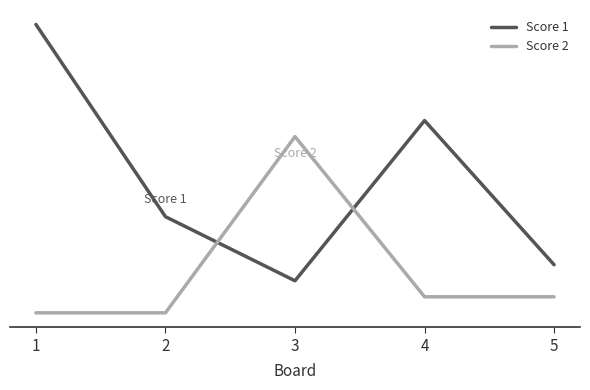

Does the chart display data point markers on the line(s)?

No